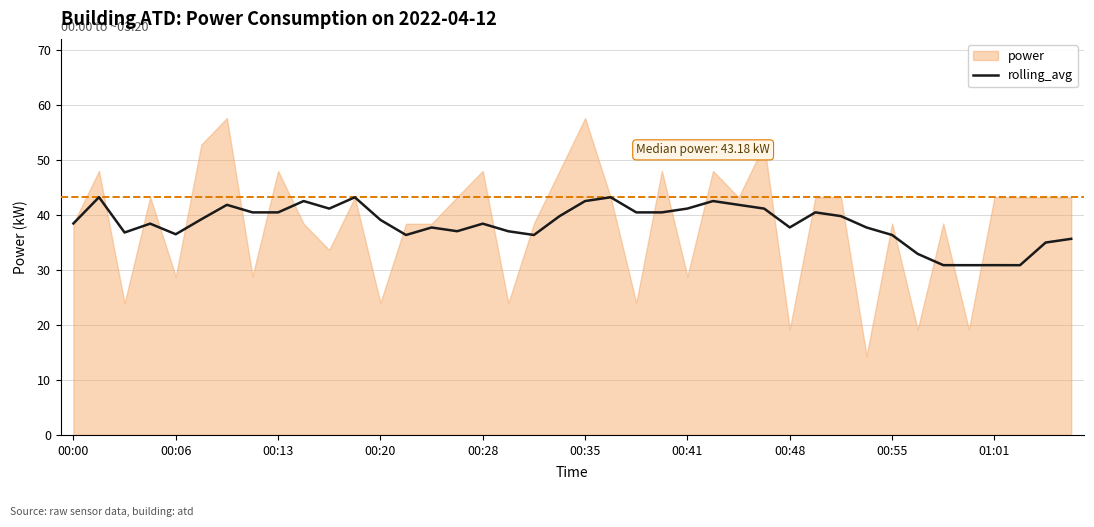

How many points are higher than both their immediate neighbors (excluding endpoints)?

11